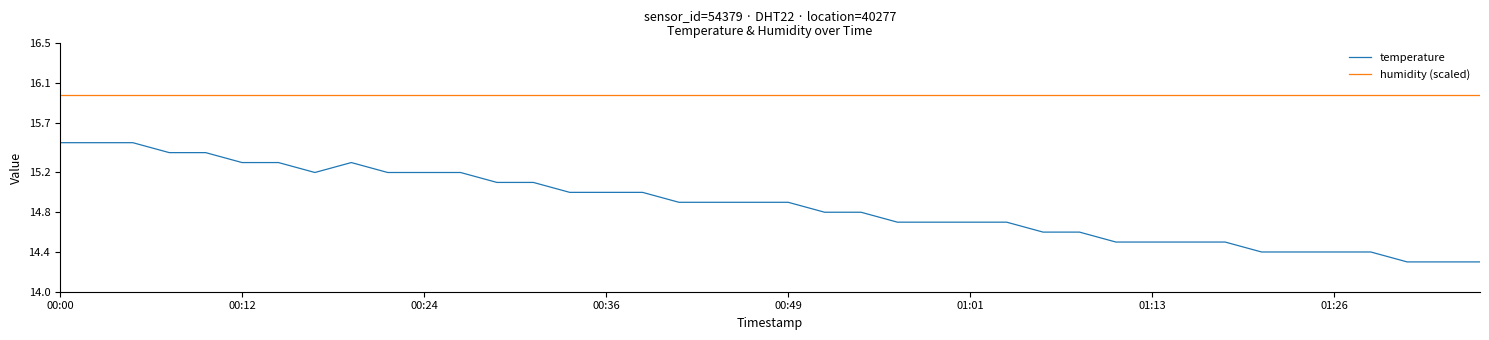

What is the difference between the maximum and minimum values in the temperature series?

1.2